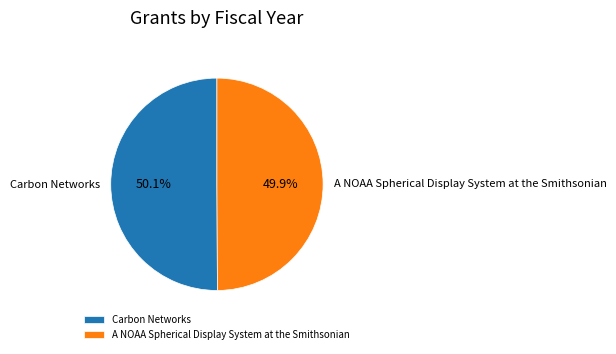

The Carbon Networks slice represents 43% of the pie. True or false?

False